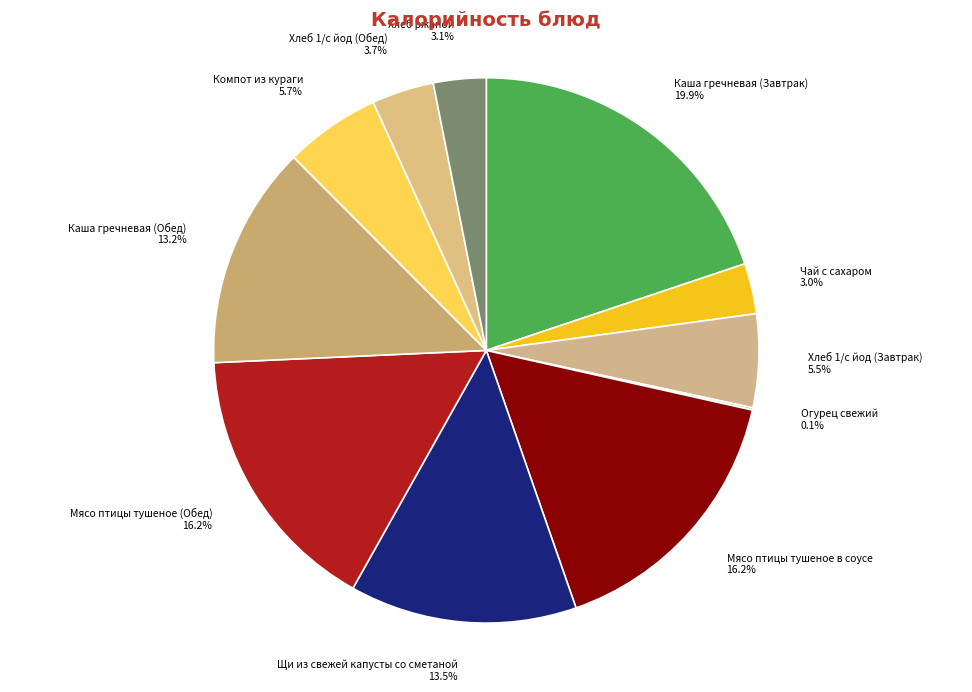

Does Чай с сахаром account for over 50% of the chart?

No